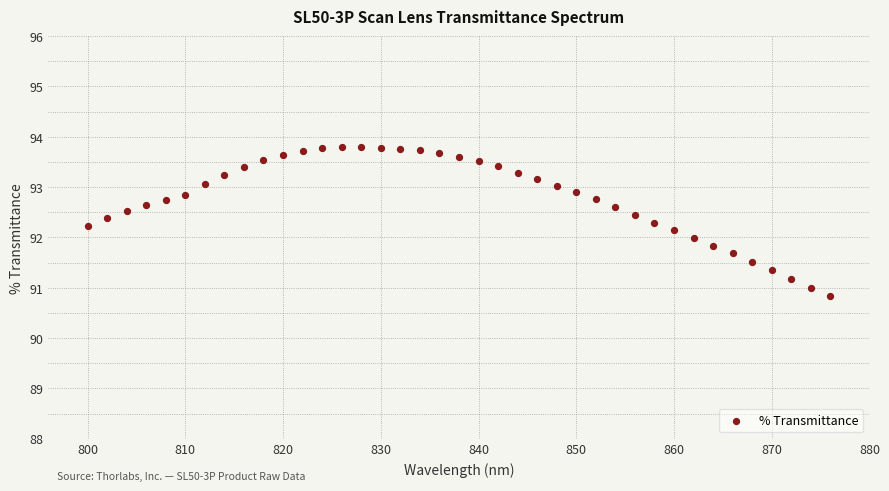

What is the range of X values (max minus min)?

76.0